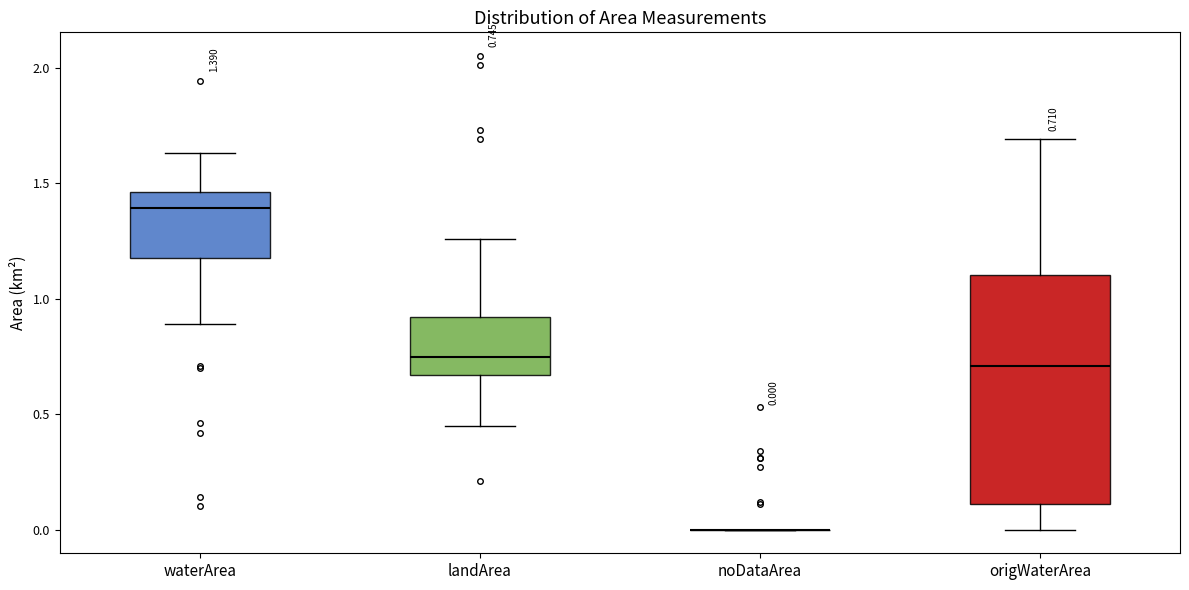

Which box is the tallest, from its lower edge to its upper edge?

origWaterArea